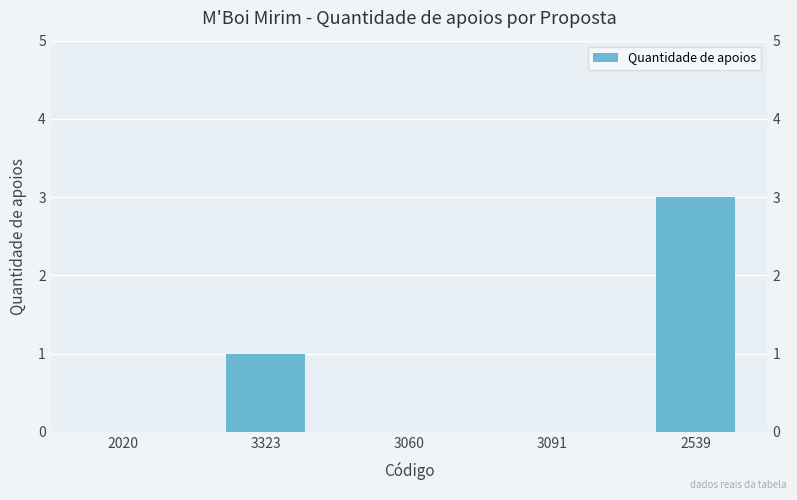

What is the sum of the values at 3323 and 2020?

1